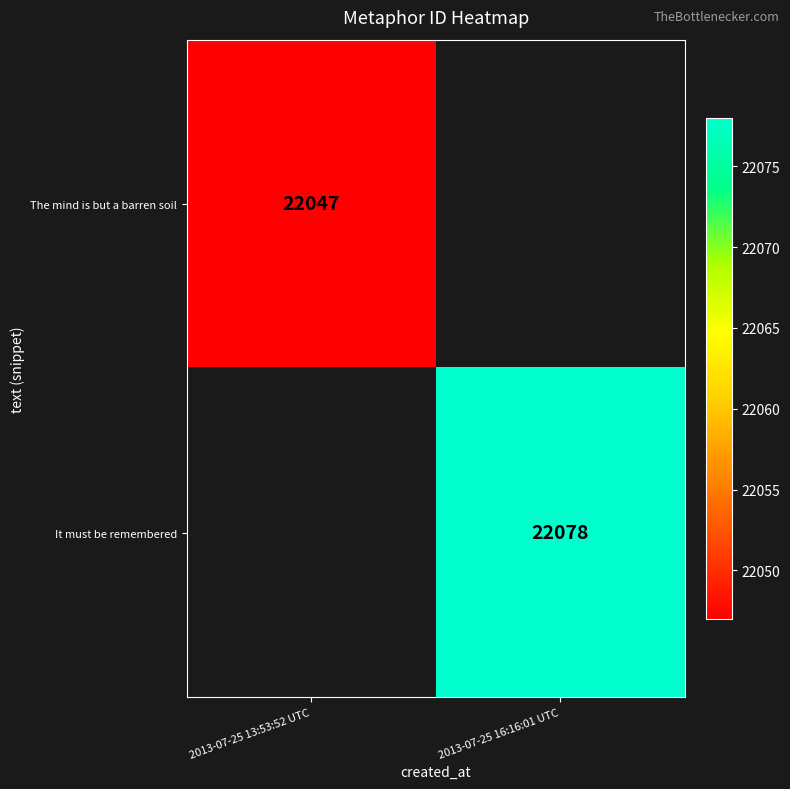

The value of It must be remembered at 2013-07-25 16:16:01 UTC is 22078. True or false?

True